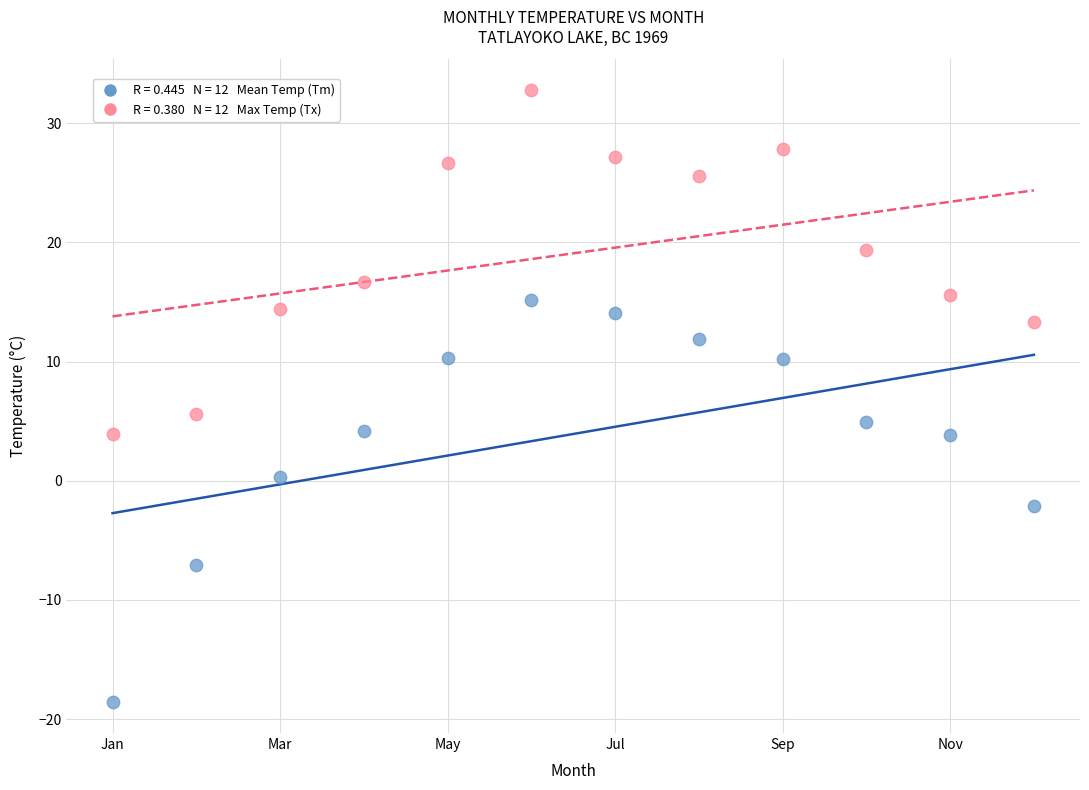

Across all series, what Y value is closest to 7?

5.6